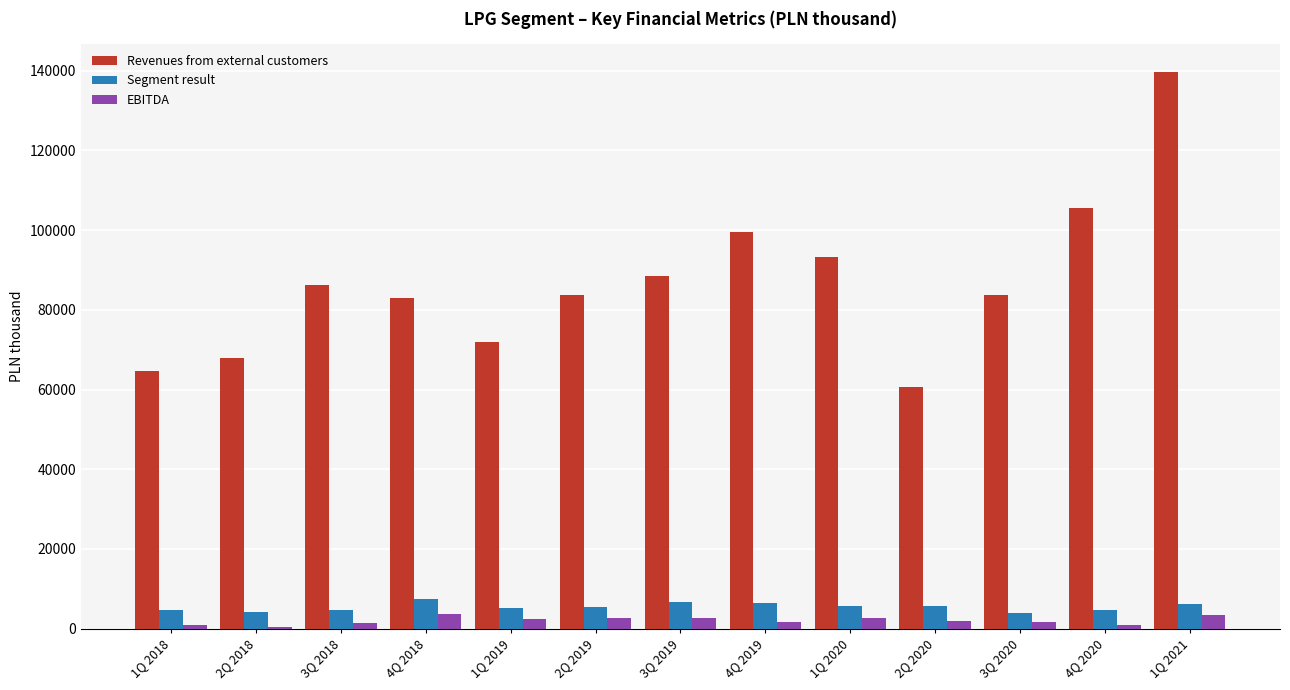

What is the sum of all EBITDA values?

26529